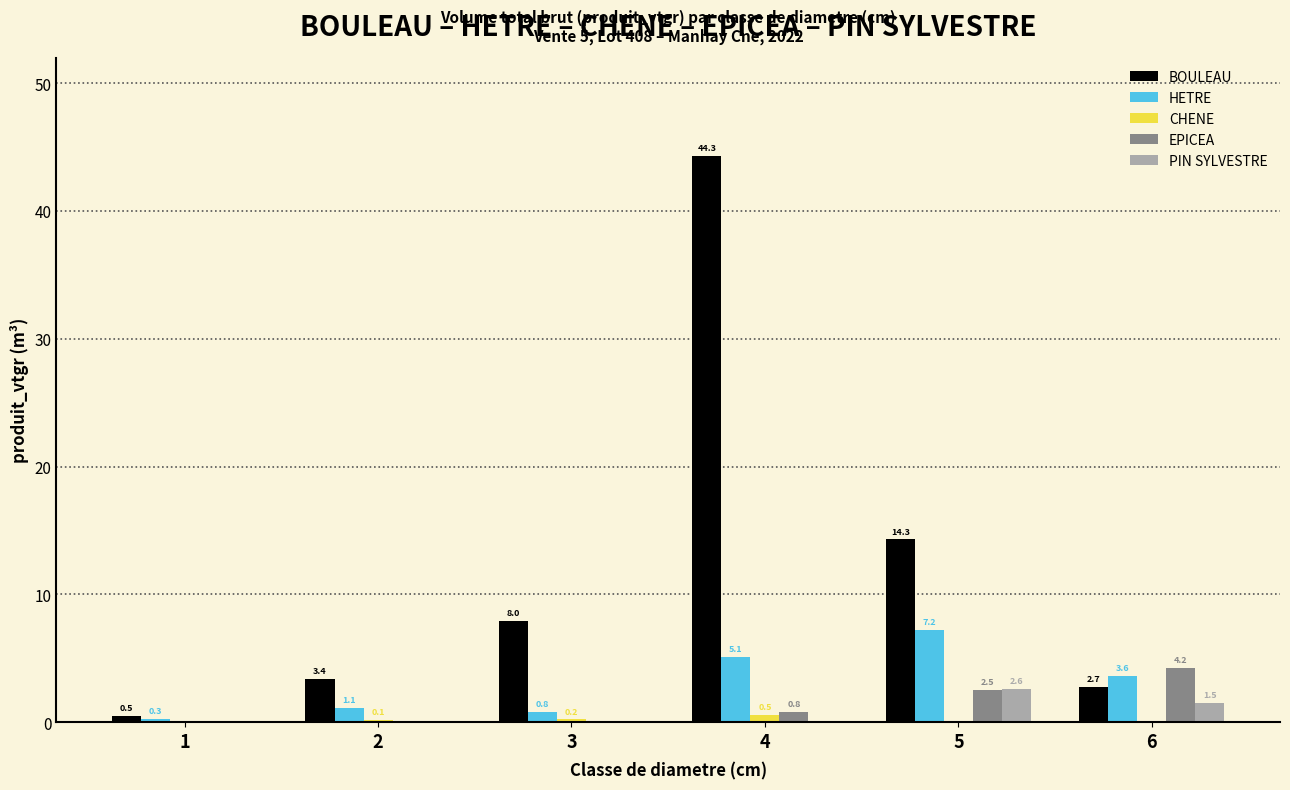

What is the sum of the PIN SYLVESTRE values at 3 and 6?

1.5